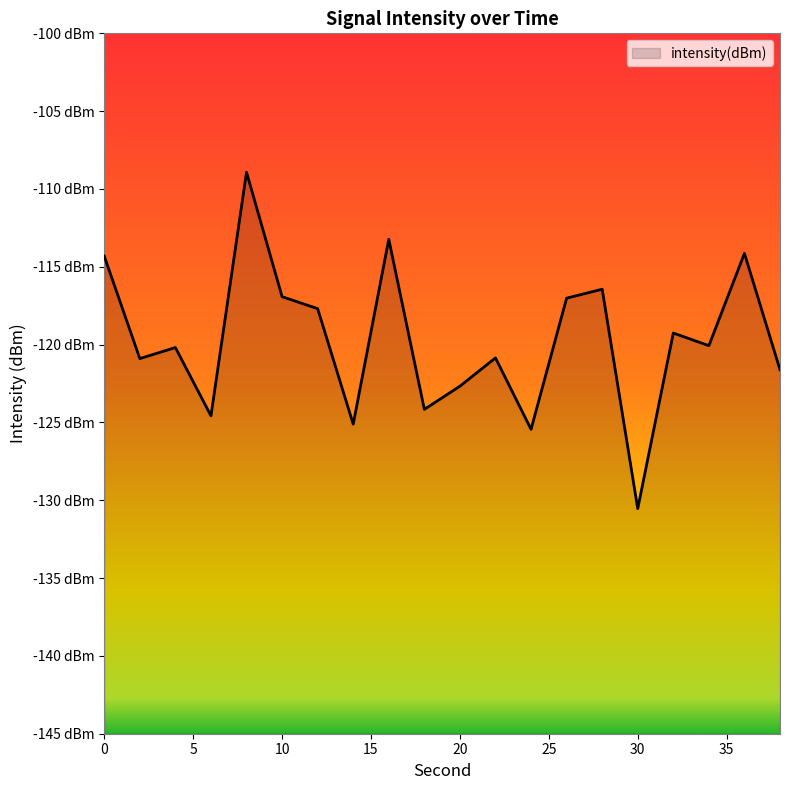

The chart shows a value of -169.1 at 8. True or false?

False